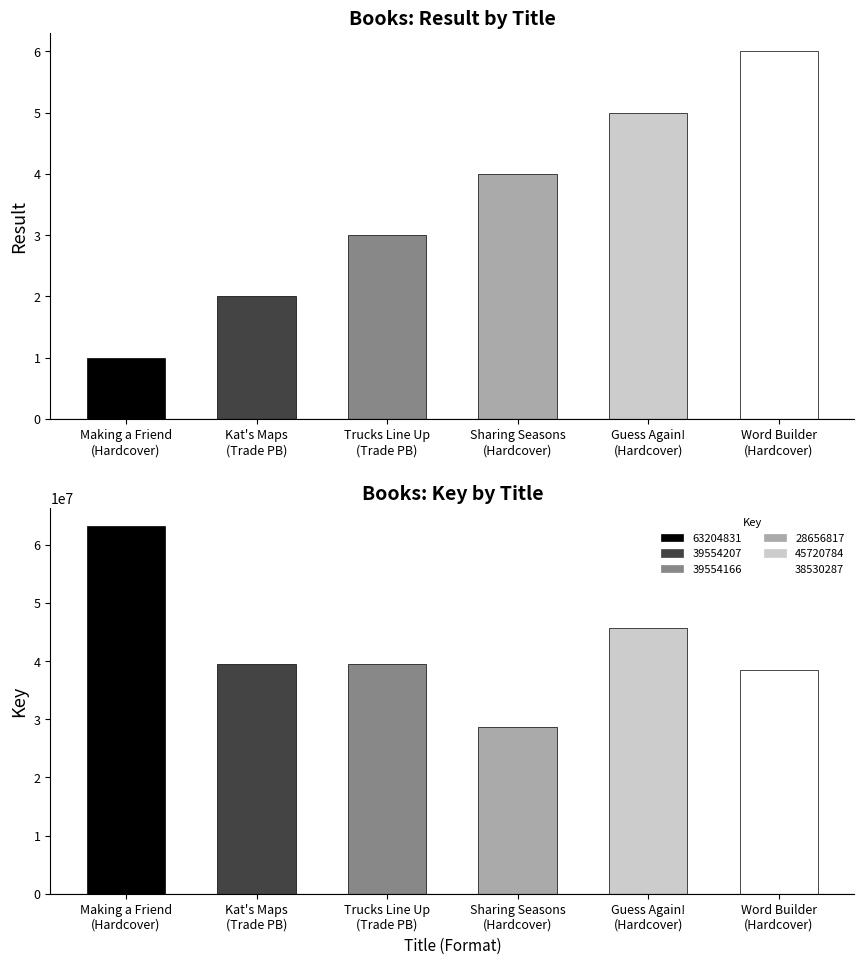

Reading left to right, extract all data points from this chart.

Key: 63204831	39554207	39554166	28656817	45720784	38530287
Result: 1	2	3	4	5	6